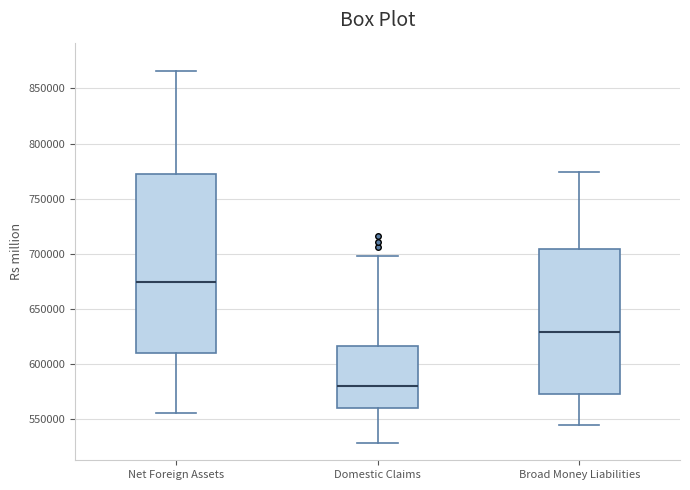

Reading left to right, transcribe this box plot: for each box, give where its median line is, the range the box spans, and where its two whiskers end, as read against the y-axis. The values are not printed on the chart, so give them approximately, as read against the axis.

Net Foreign Assets: median 675000, box 610000 to 770000, whiskers 555000 to 865000
Domestic Claims: median 580000, box 560000 to 615000, whiskers 530000 to 700000
Broad Money Liabilities: median 630000, box 575000 to 705000, whiskers 545000 to 775000